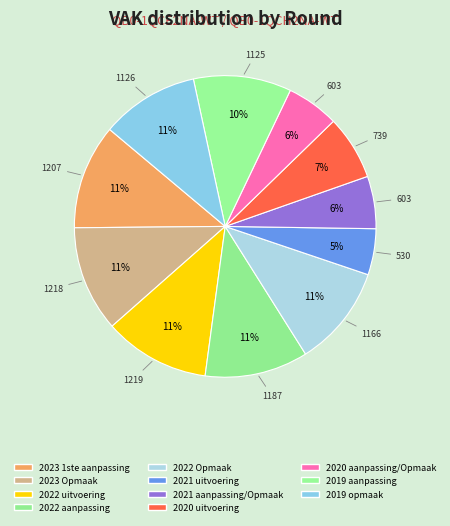

How many segments does this pie chart have?

11